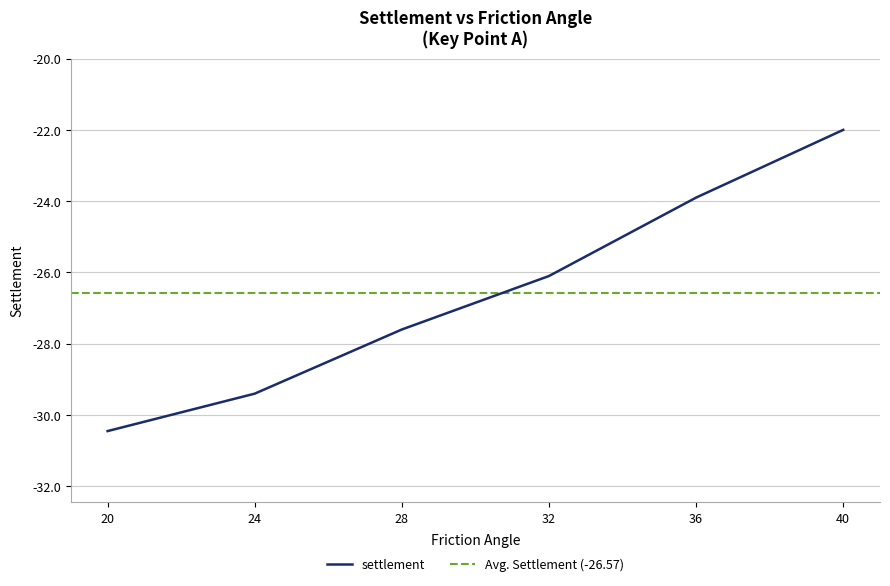

What is the sum of all values?

-159.4